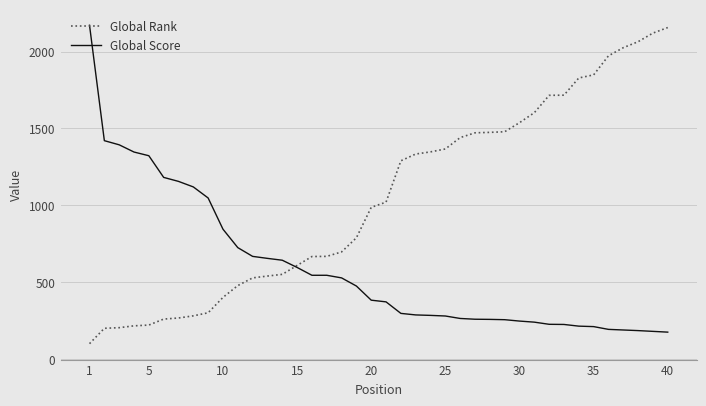

List the series in order of their overall mean, lowest first.

Global Score, Global Rank